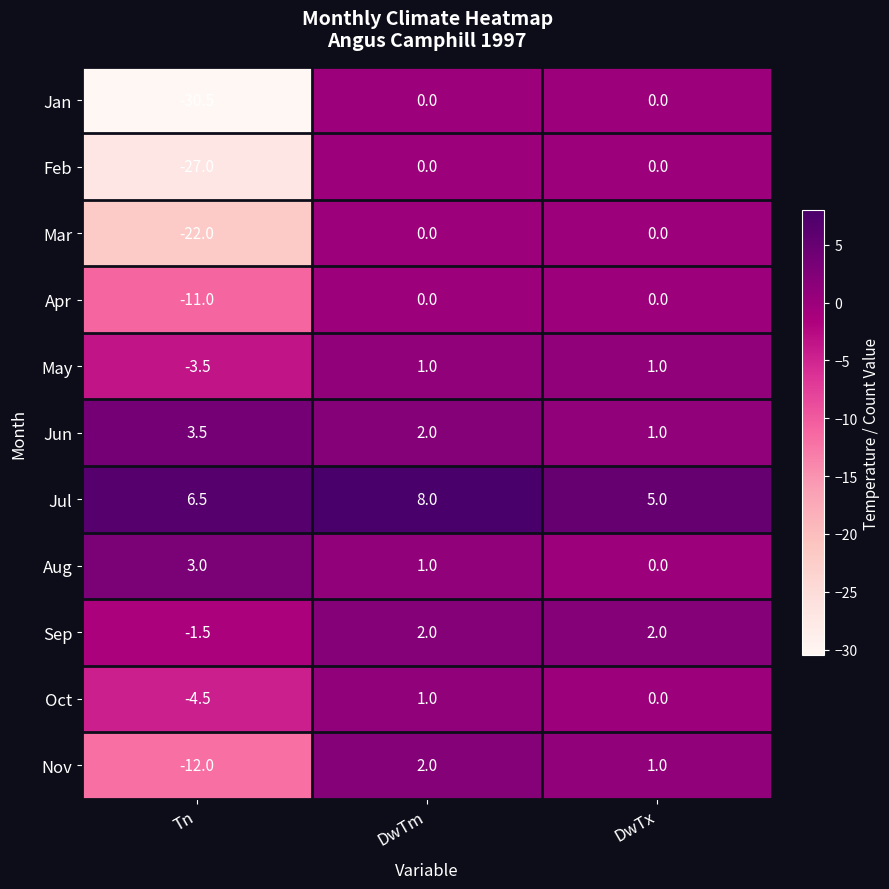

What is the average value of the Aug series?

1.3